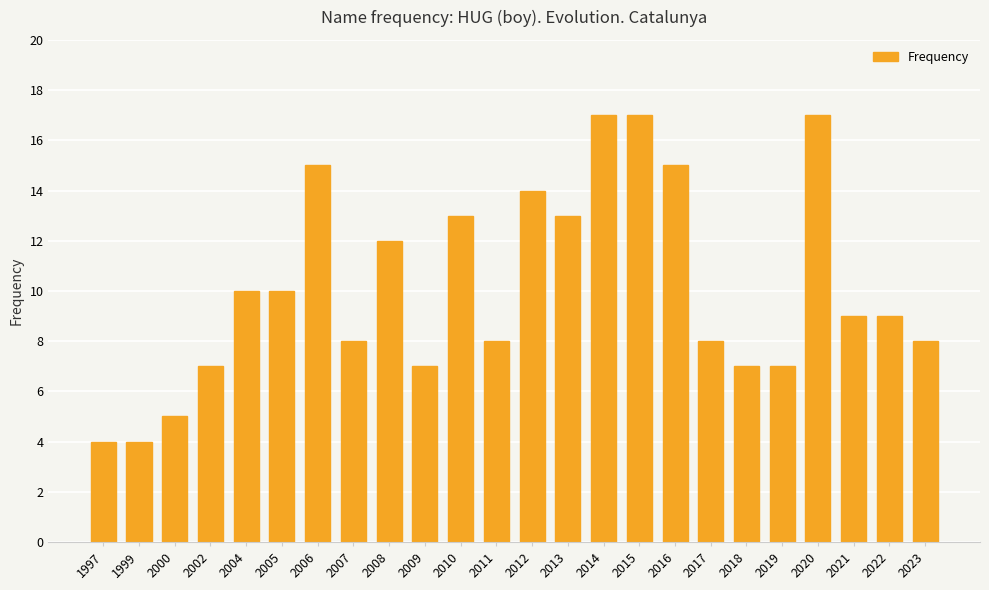

How many categories are shown in the chart?

24